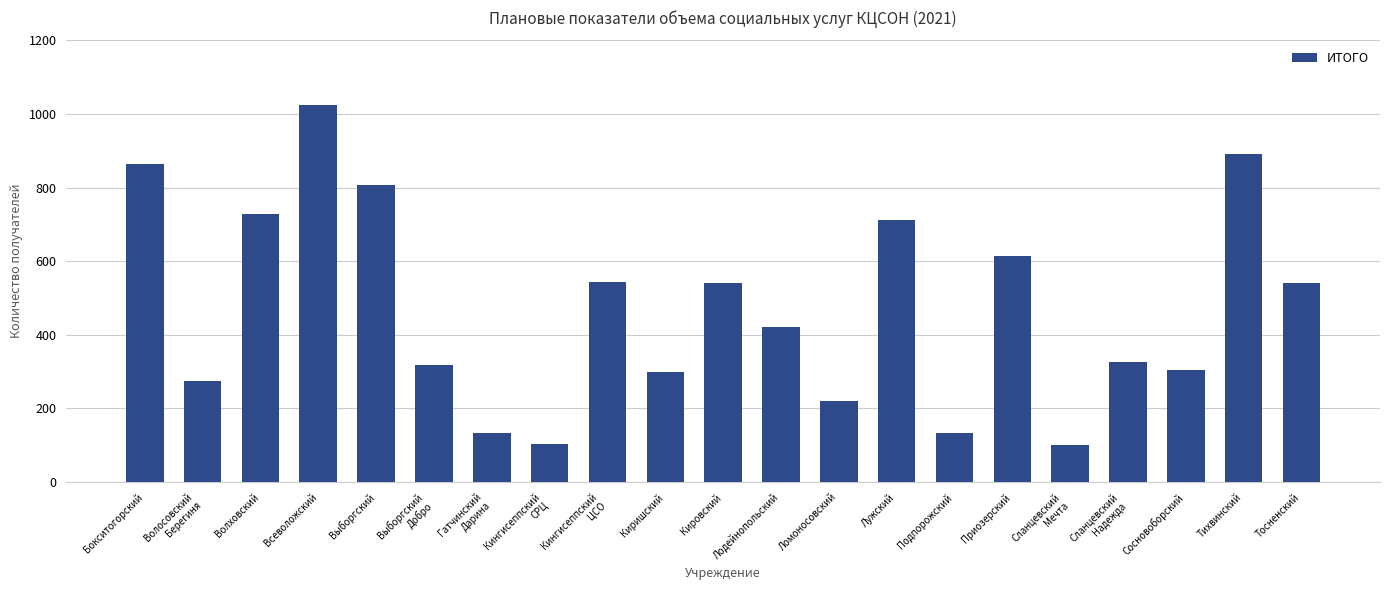

Count the number of data series in this chart.

1